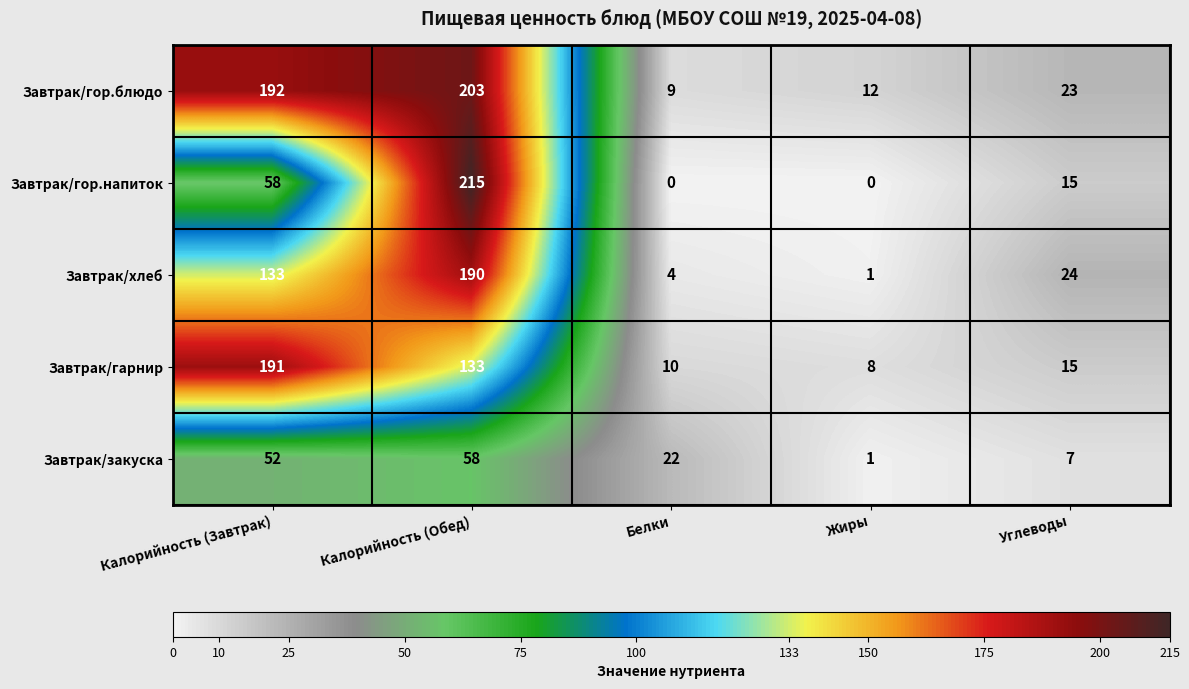

How many series are shown in this chart?

5